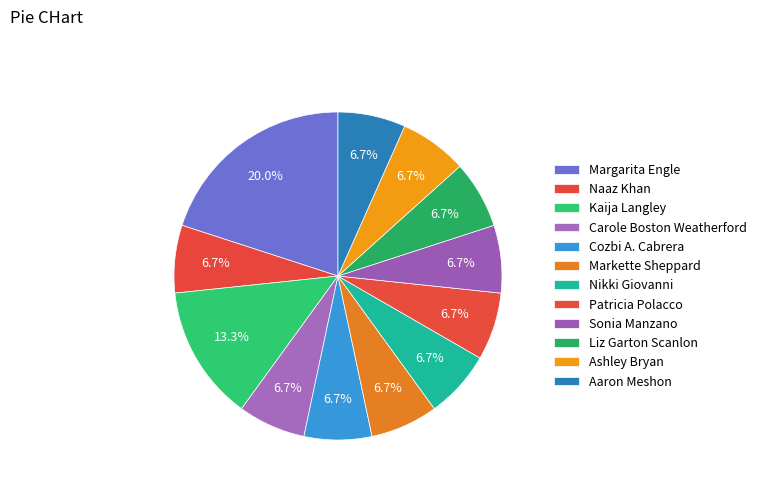

What portion of the pie excludes Ashley Bryan?

93.3%